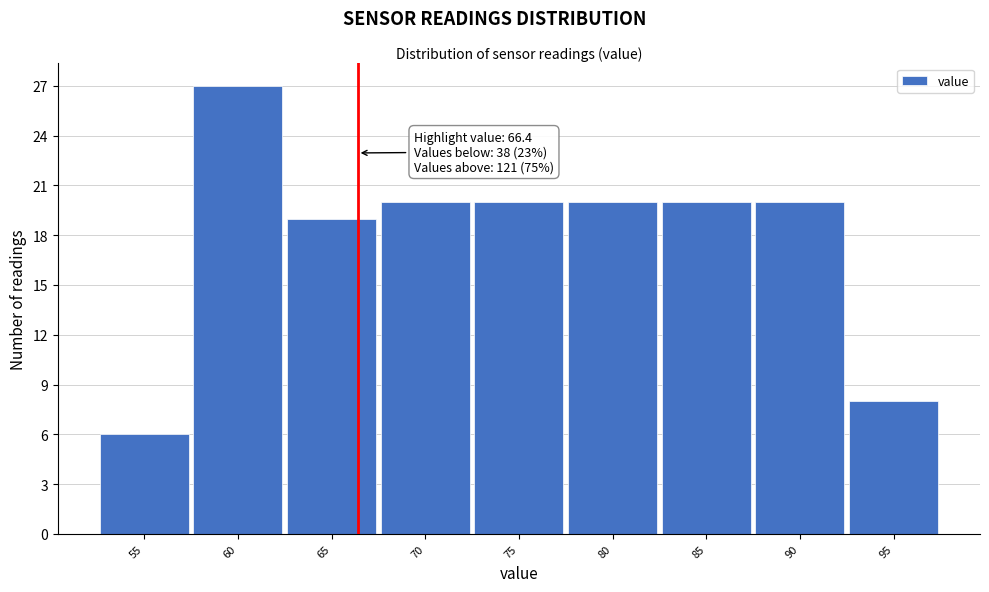

Reading left to right, extract all data points from this chart.

6	27	19	20	20	20	20	20	8